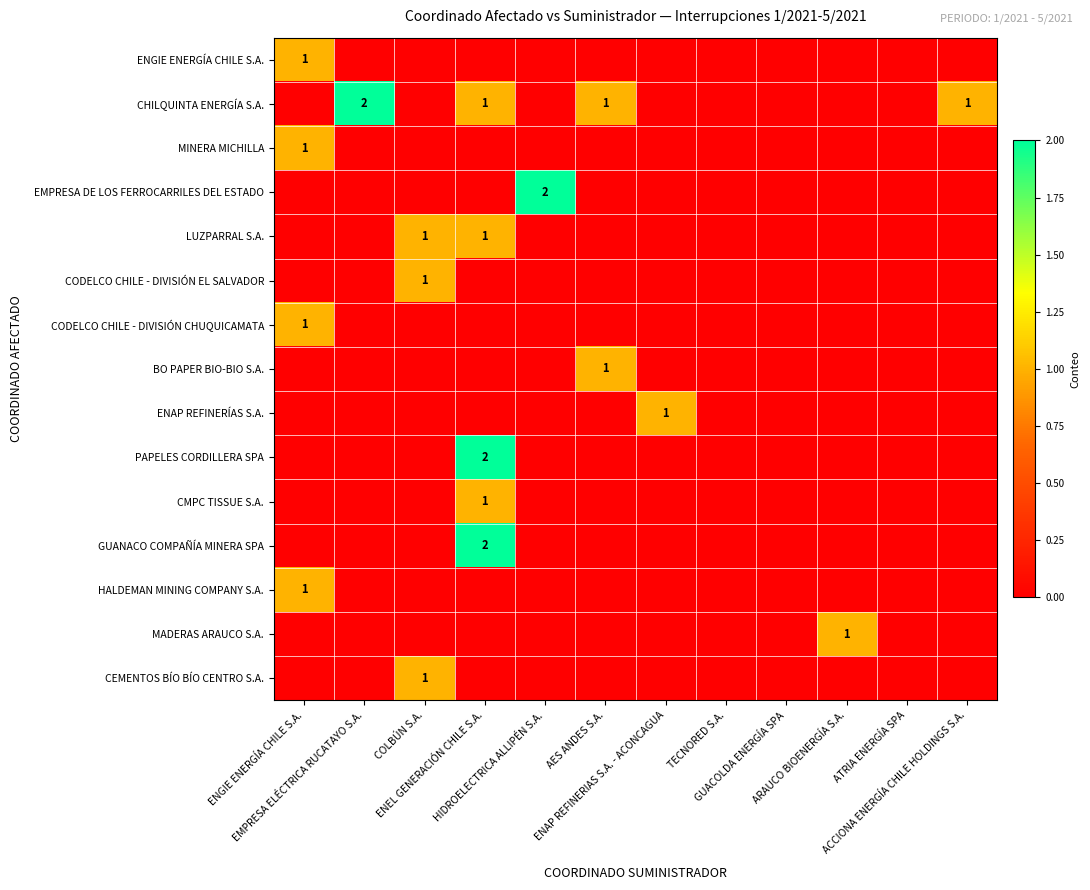

Rank the series at EMPRESA ELÉCTRICA RUCATAYO S.A. from lowest to highest value.

ENGIE ENERGÍA CHILE S.A., MINERA MICHILLA, EMPRESA DE LOS FERROCARRILES DEL ESTADO, LUZPARRAL S.A., CODELCO CHILE - DIVISIÓN EL SALVADOR, CODELCO CHILE - DIVISIÓN CHUQUICAMATA, BO PAPER BIO-BIO S.A., ENAP REFINERÍAS S.A., PAPELES CORDILLERA SPA, CMPC TISSUE S.A., GUANACO COMPAÑÍA MINERA SPA, HALDEMAN MINING COMPANY S.A., MADERAS ARAUCO S.A., CEMENTOS BÍO BÍO CENTRO S.A., CHILQUINTA ENERGÍA S.A.